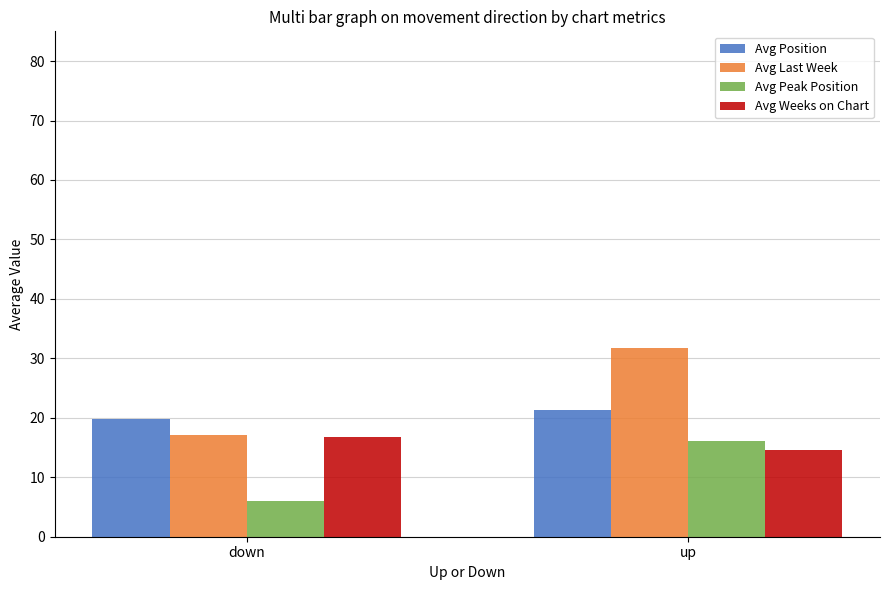

Reading left to right, transcribe all the data shown in this chart.

Avg Position: 19.9	21.4
Avg Last Week: 17.1	31.8
Avg Peak Position: 6.0	16.1
Avg Weeks on Chart: 16.8	14.6